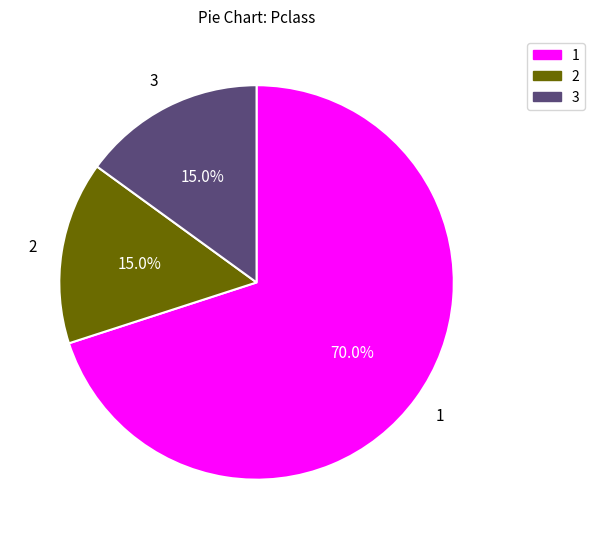

Which category accounts for the majority?

1